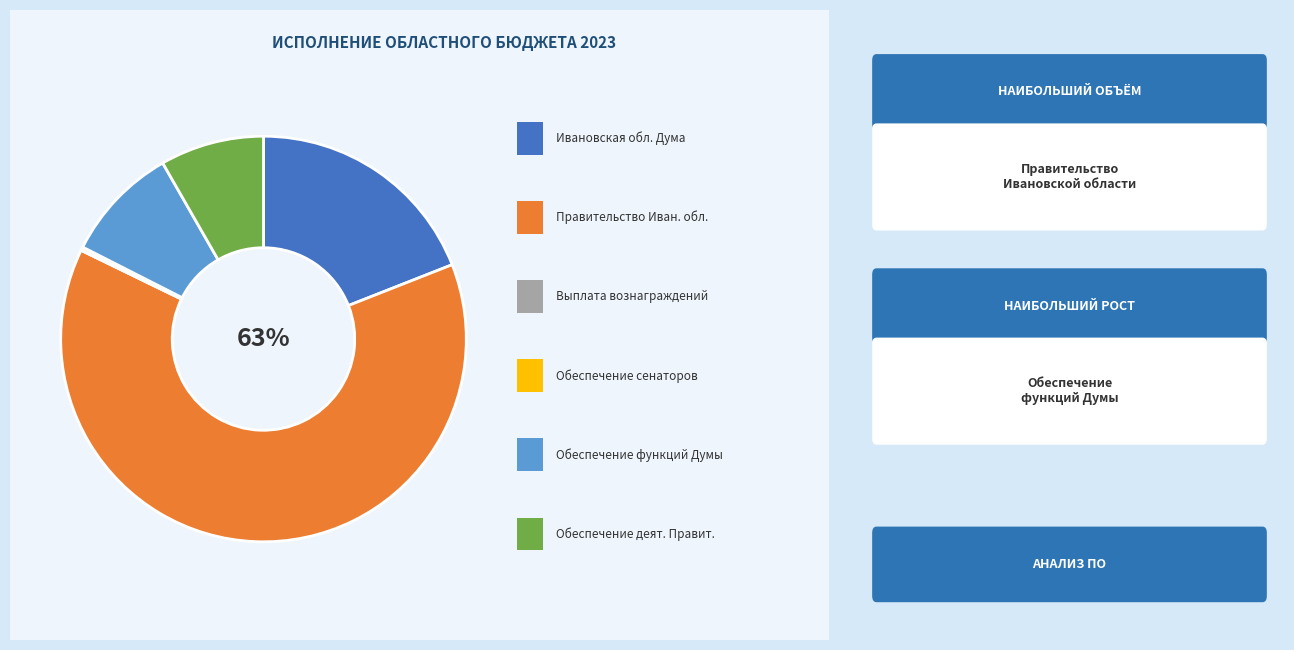

To the nearest percent, what is the average slice percentage?

17%